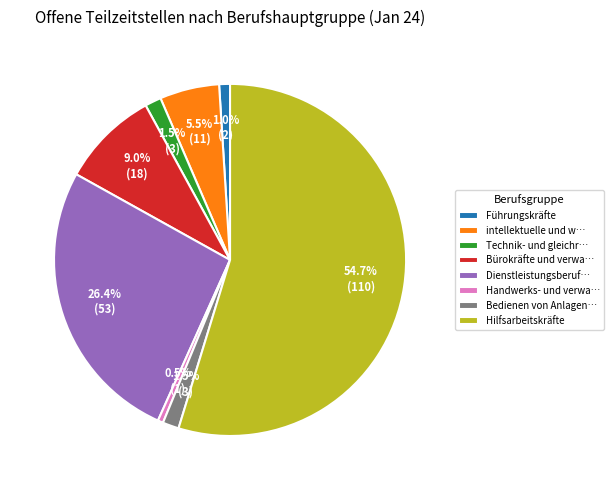

To the nearest percent, what is the difference between the largest and smallest slice percentages?

54%